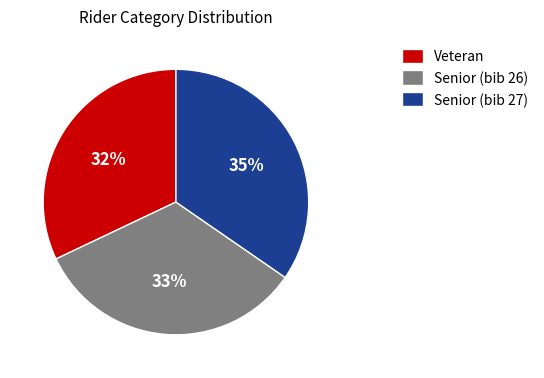

Is the sum of Senior (bib 27) and Veteran greater than half?

Yes